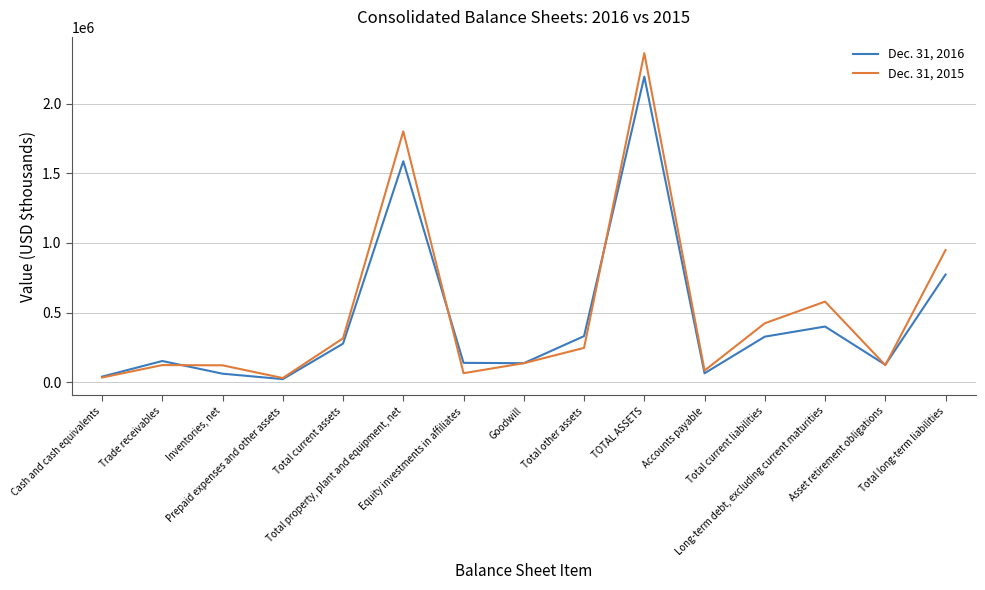

Rank the series by their maximum value, from lowest to highest.

Dec. 31, 2016, Dec. 31, 2015